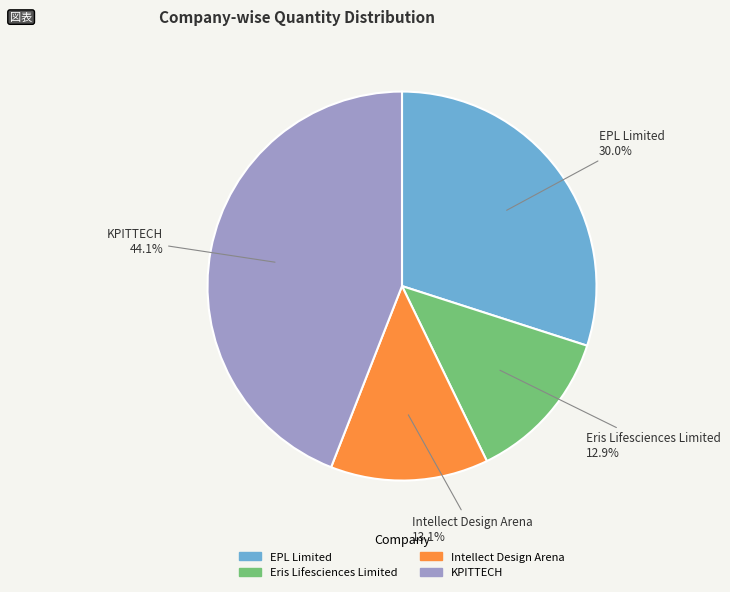

What is the largest slice in the pie chart?

KPITTECH